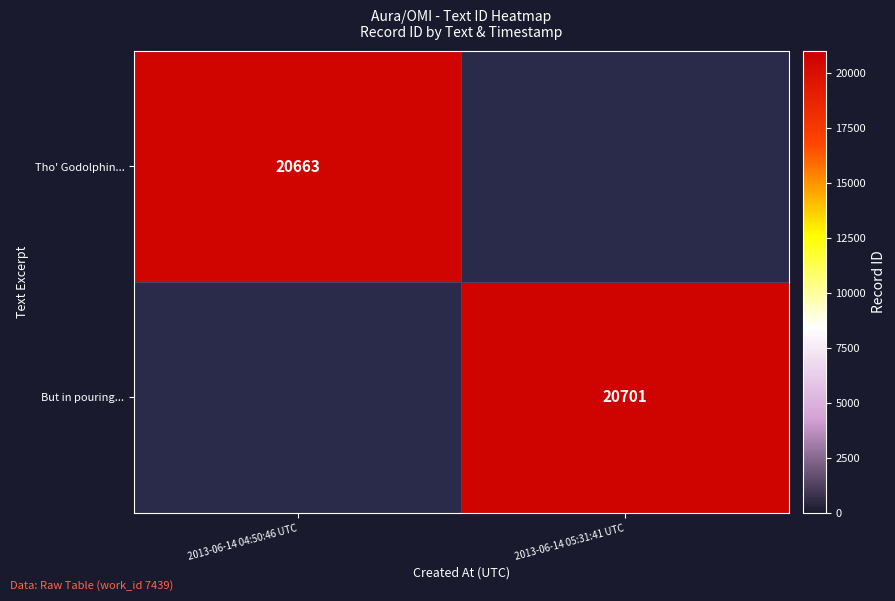

The Tho' Godolphin... series shows 20663 at 2013-06-14 04:50:46 UTC. True or false?

True